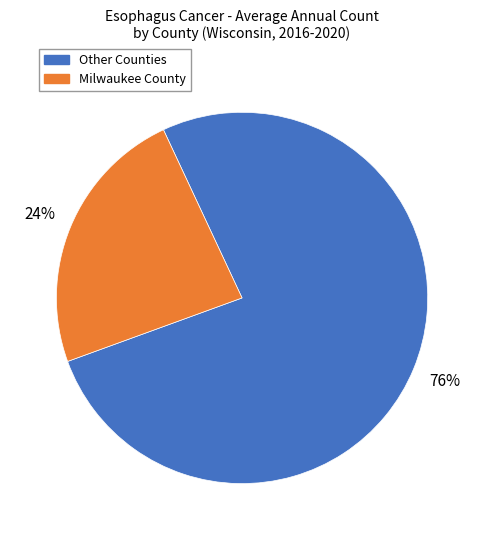

Is there any slice that represents more than half of the pie?

Yes